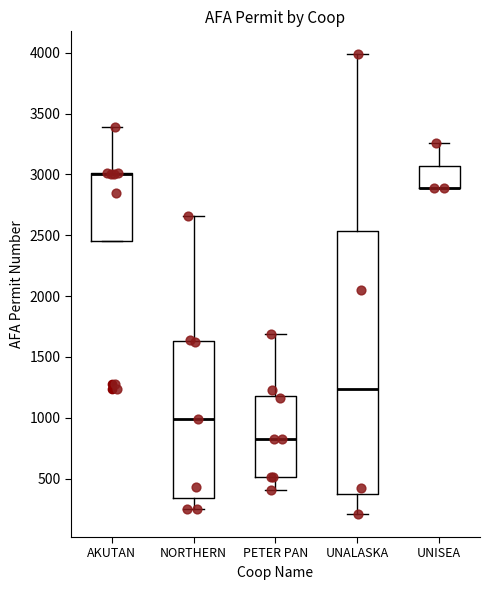

Where does the upper whisker of the box for PETER PAN end on the y-axis? The values are not printed on the chart, so give them approximately, as read against the axis.

1700